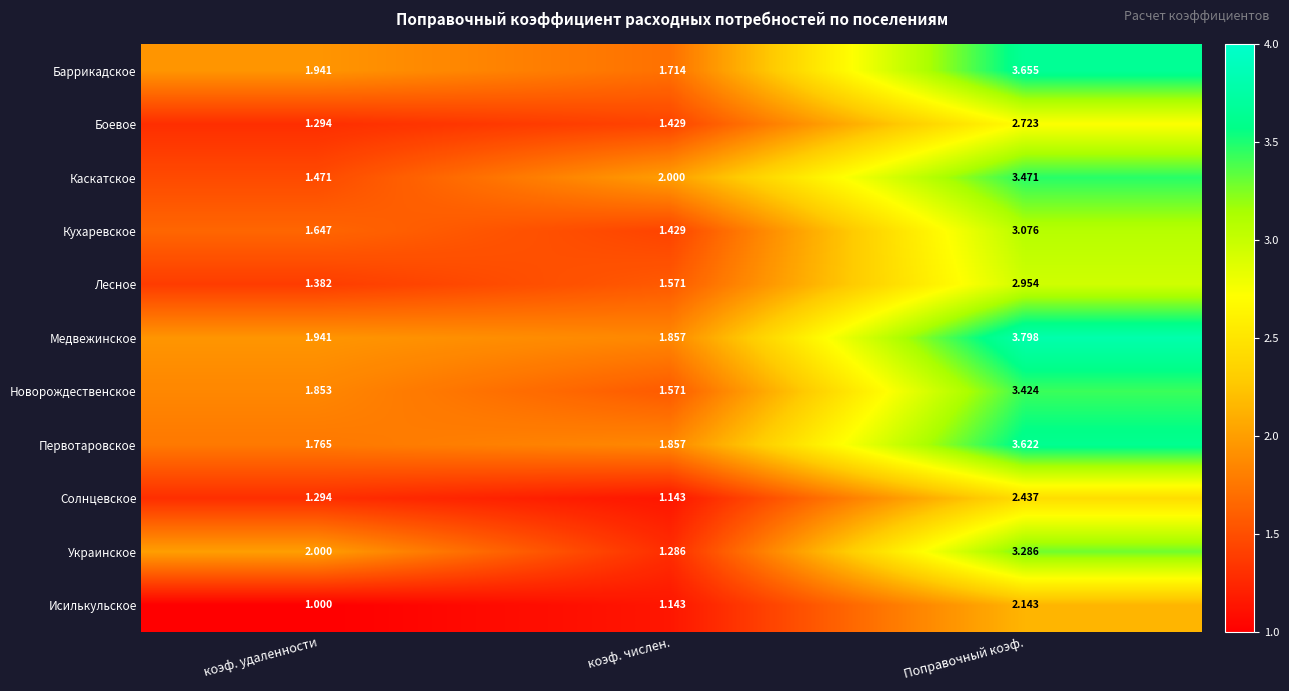

Where is Каскатское nearest to the value 2?

коэф. числен.